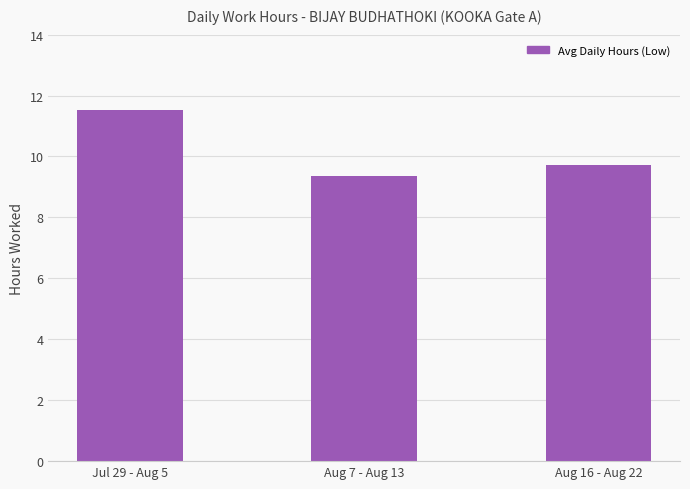

List the labels in order of value, smallest first.

Aug 7 - Aug 13, Aug 16 - Aug 22, Jul 29 - Aug 5